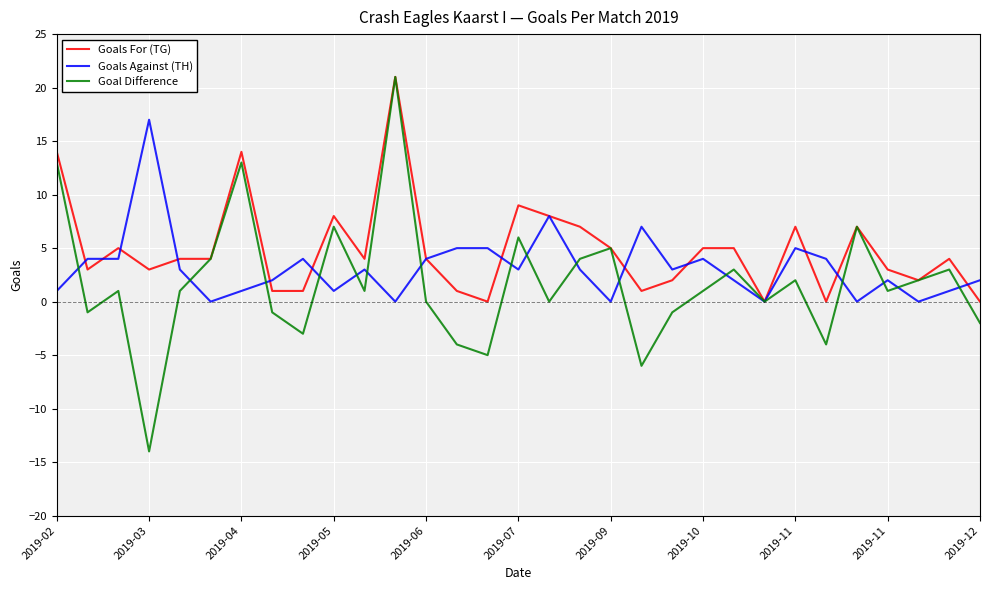

How many lines are shown in the chart?

3